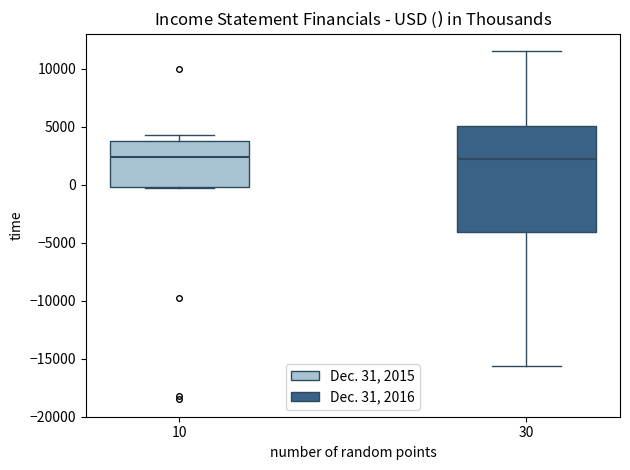

Where is the upper edge of the box at x = 10 on the y-axis? The values are not printed on the chart, so give them approximately, as read against the axis.

4000